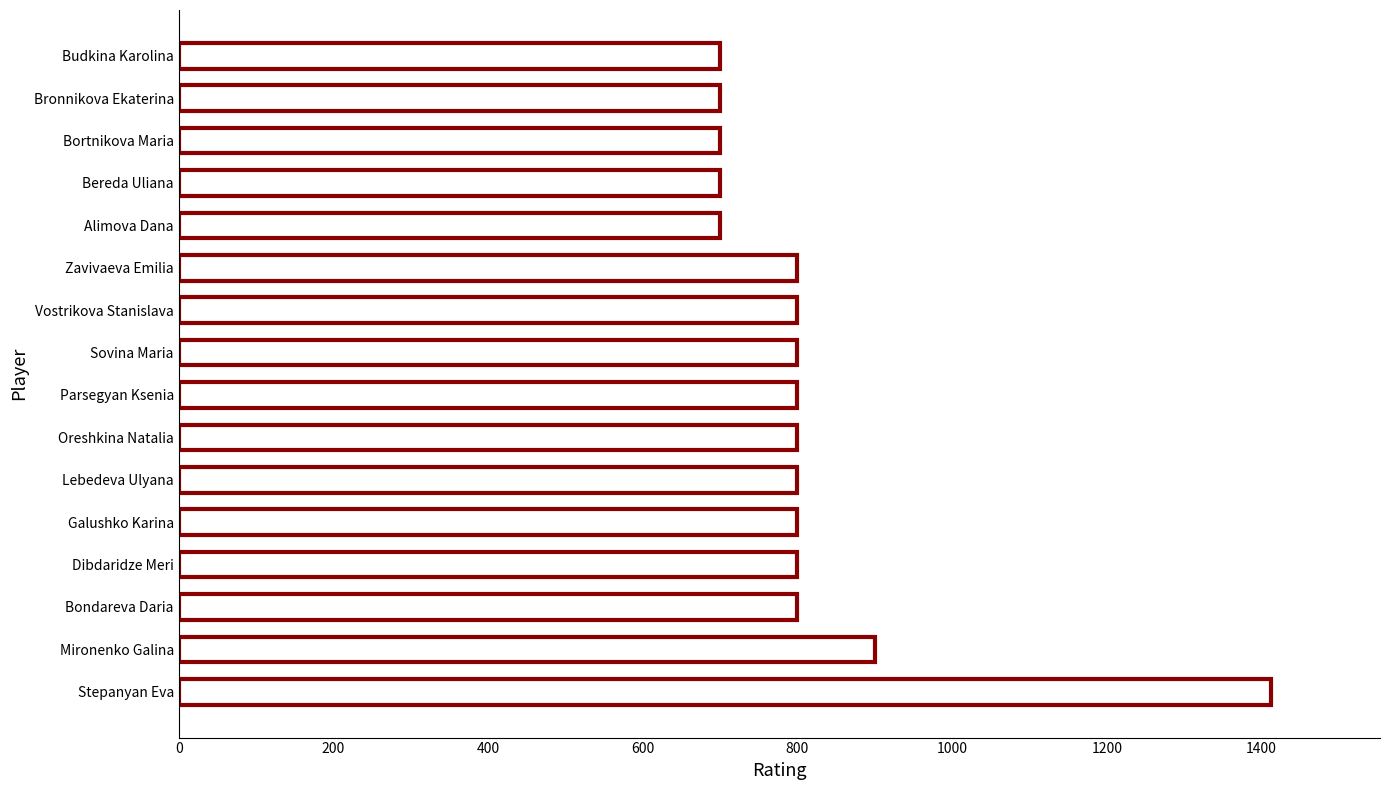

Reading bottom to top, what are all the values shown in this chart?

1412	900	800	800	800	800	800	800	800	800	800	700	700	700	700	700